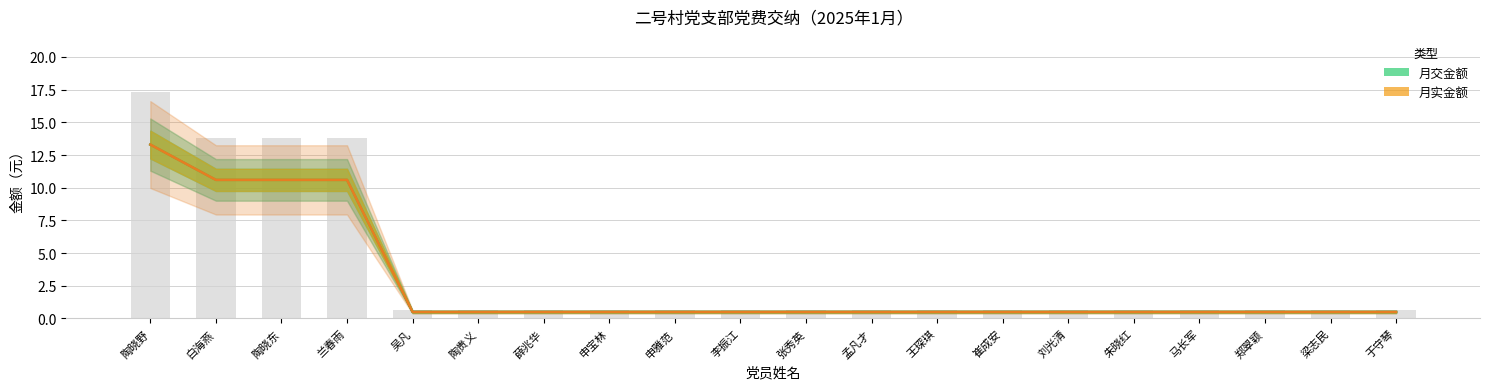

What is the minimum value for 月实金额?

0.5